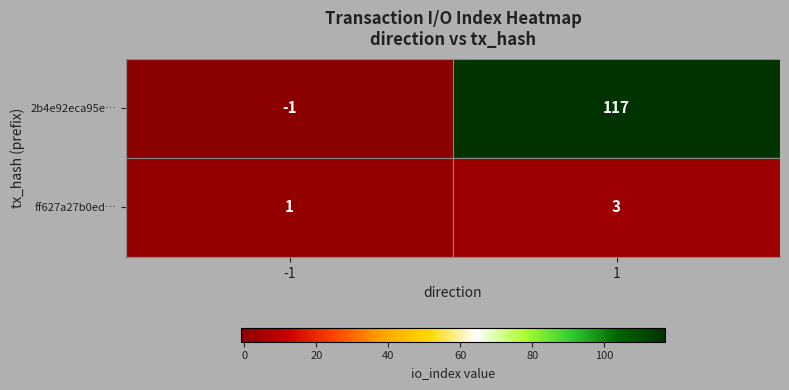

How many distinct data groups are displayed?

2